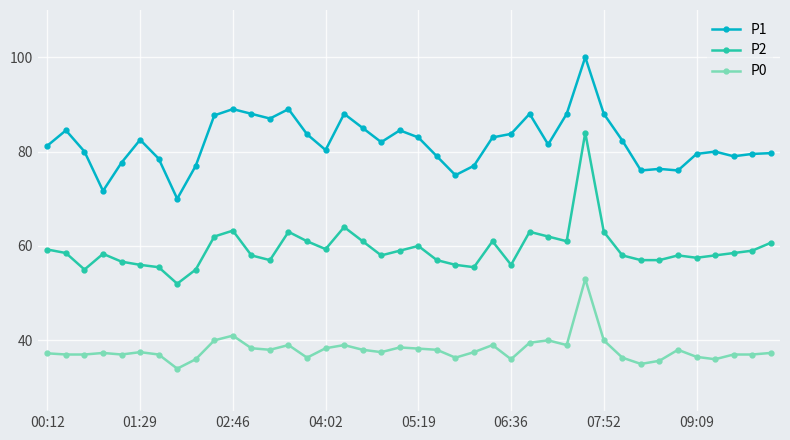

True or false: P2 and P0 cross at least once.

False